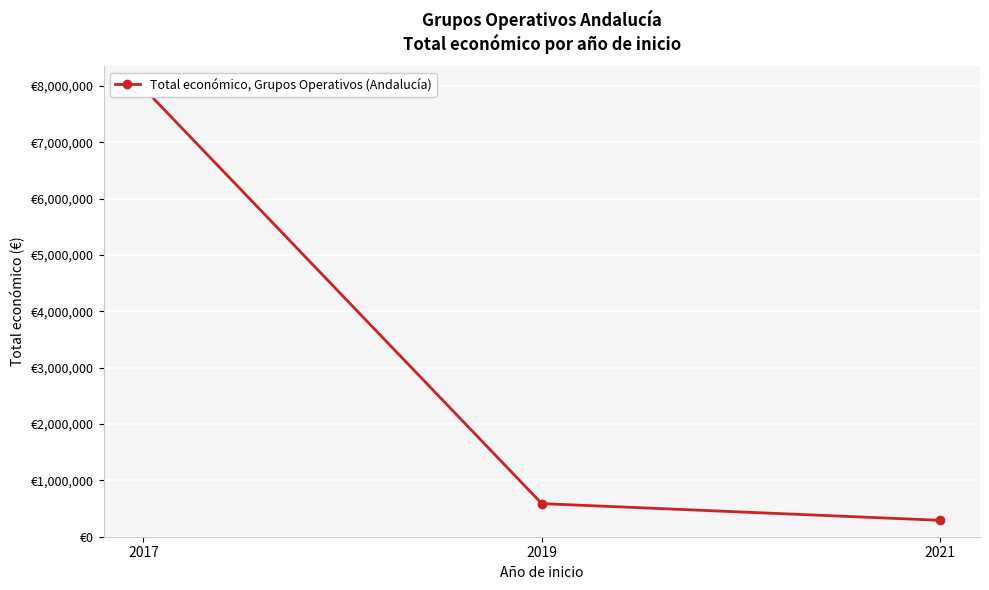

List the labels in order of value, largest first.

2017, 2019, 2021